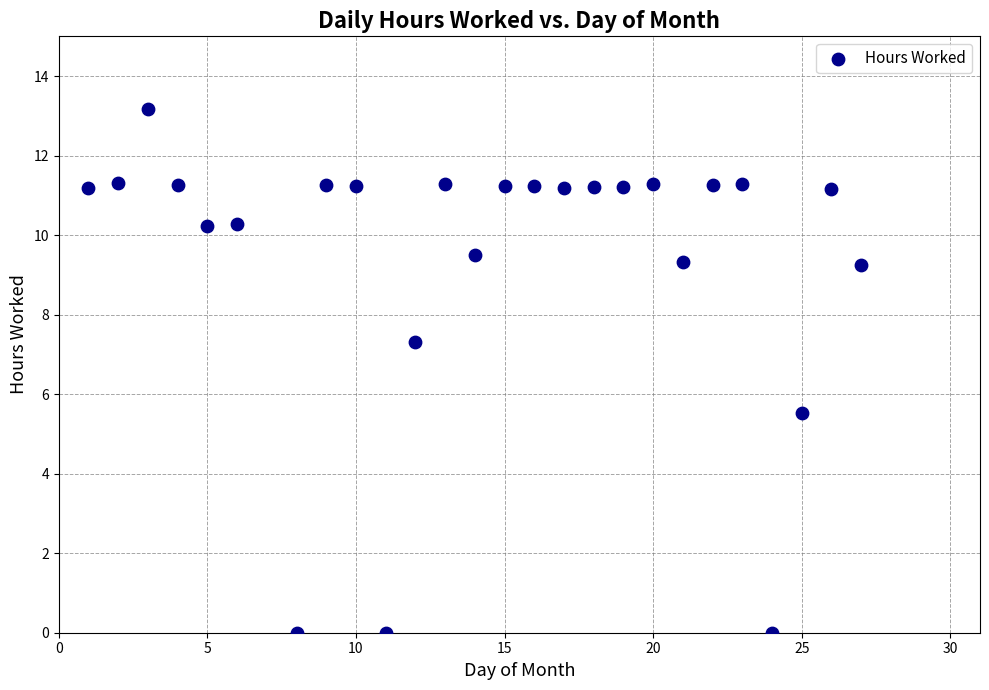

What is the range of Y values (max minus min)?

13.2